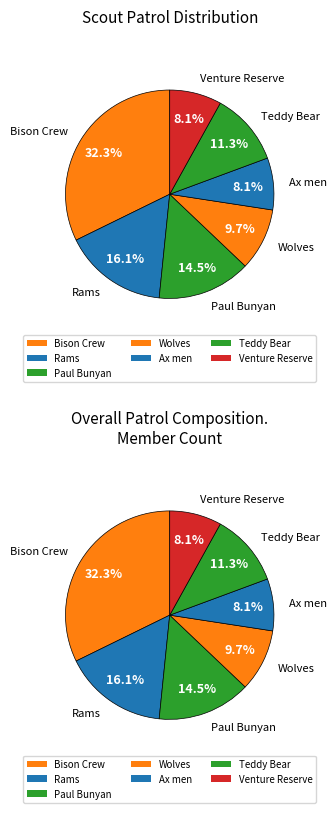

Which category has the biggest portion of the pie?

Bison Crew